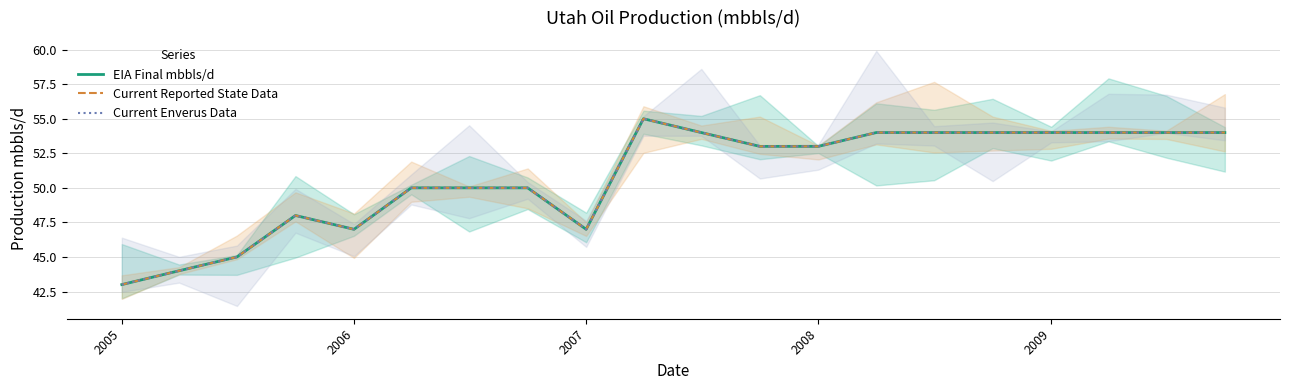

What is the minimum value shown in the chart?

43